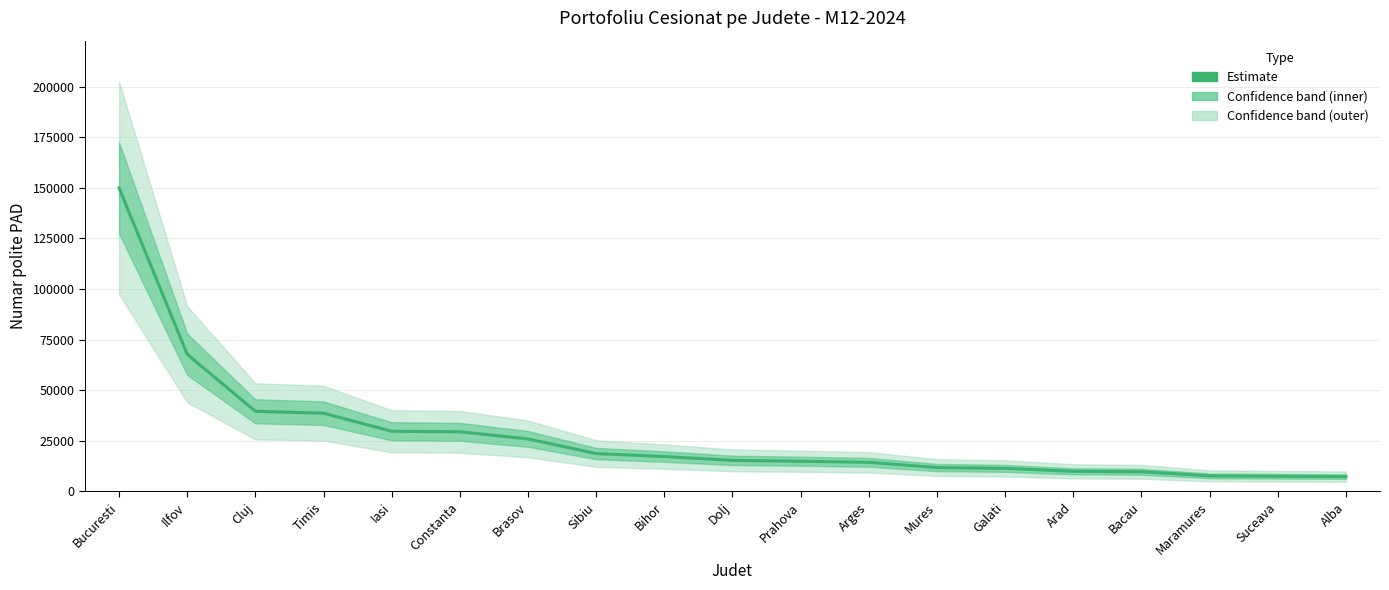

Is it true that the value at Dolj is 27488?

False